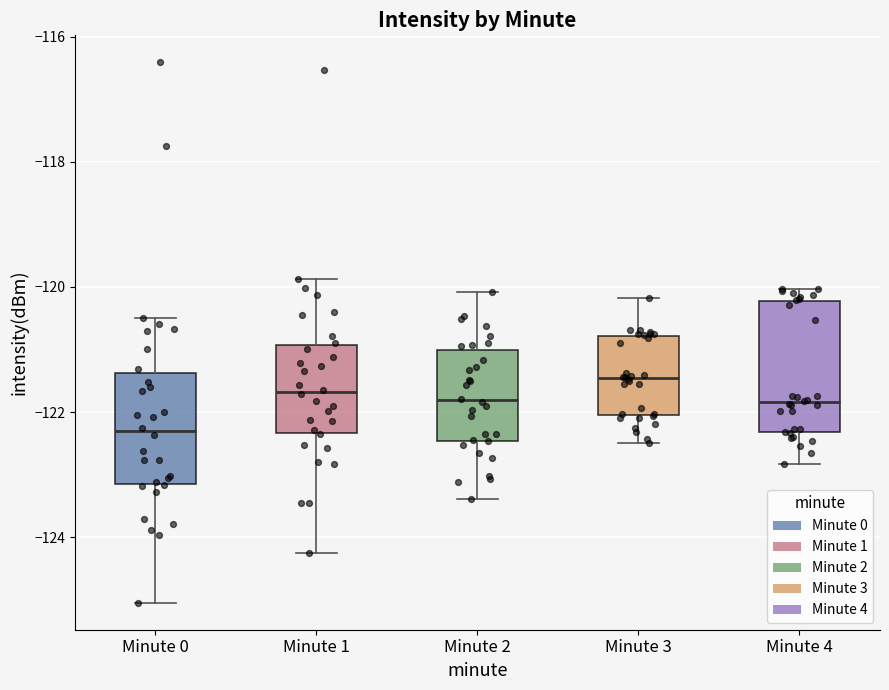

Comparing the boxes themselves (not the whiskers), which one is the tallest?

Minute 4